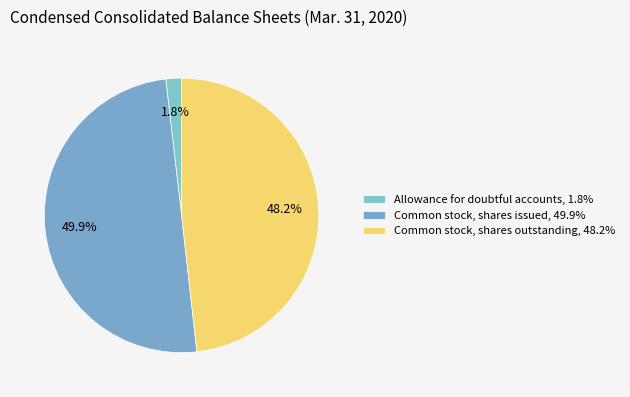

To the nearest percent, what portion does Allowance for doubtful accounts represent?

2%